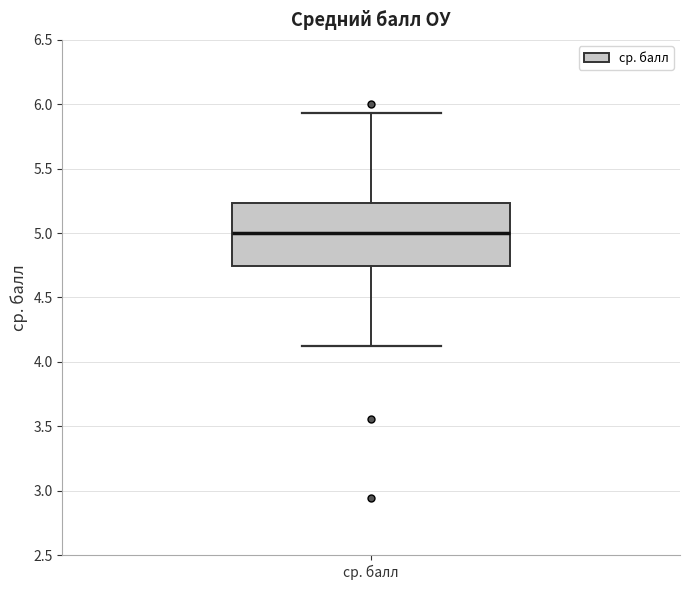

Transcribe this box plot: give where the median line is, the range the box spans, and where the two whiskers end, as read against the y-axis. The values are not printed on the chart, so give them approximately, as read against the axis.

median 5.00, box 4.75 to 5.25, whiskers 4.10 to 5.95